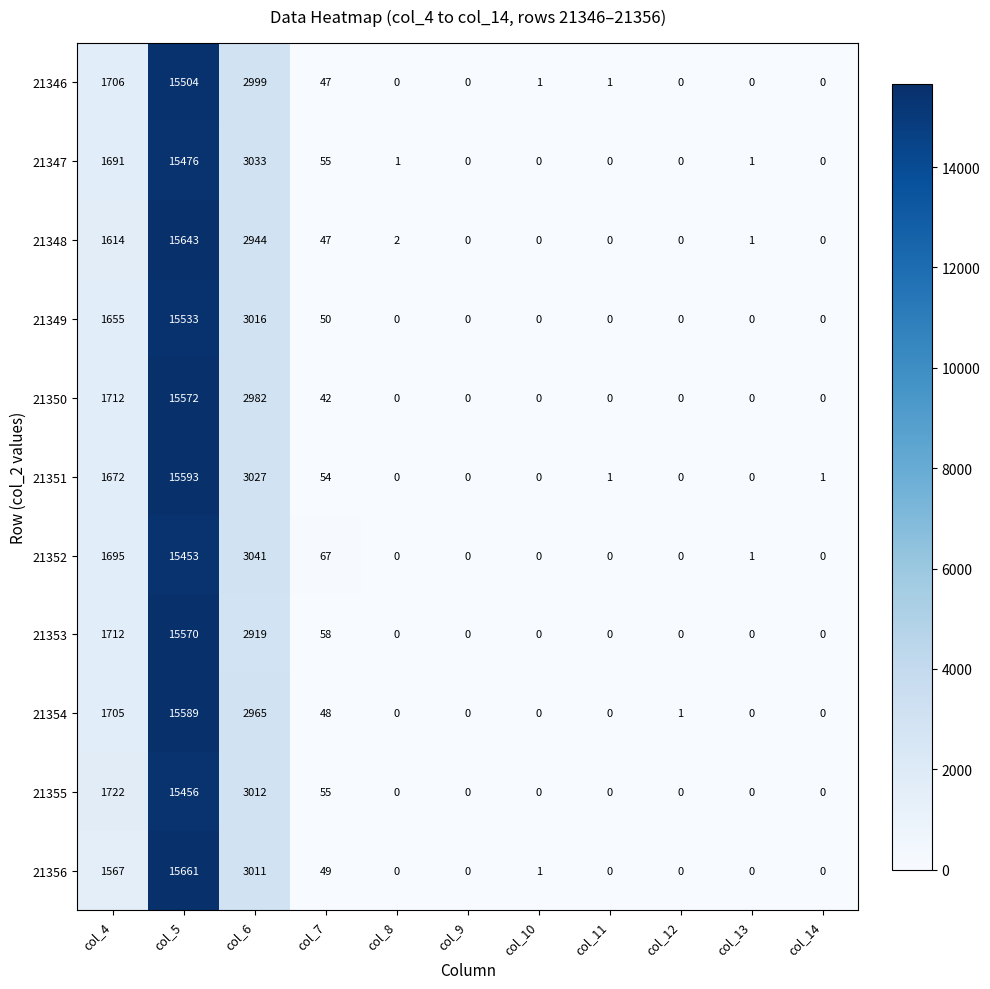

At which category does the chart reach its peak across all series?

col_5